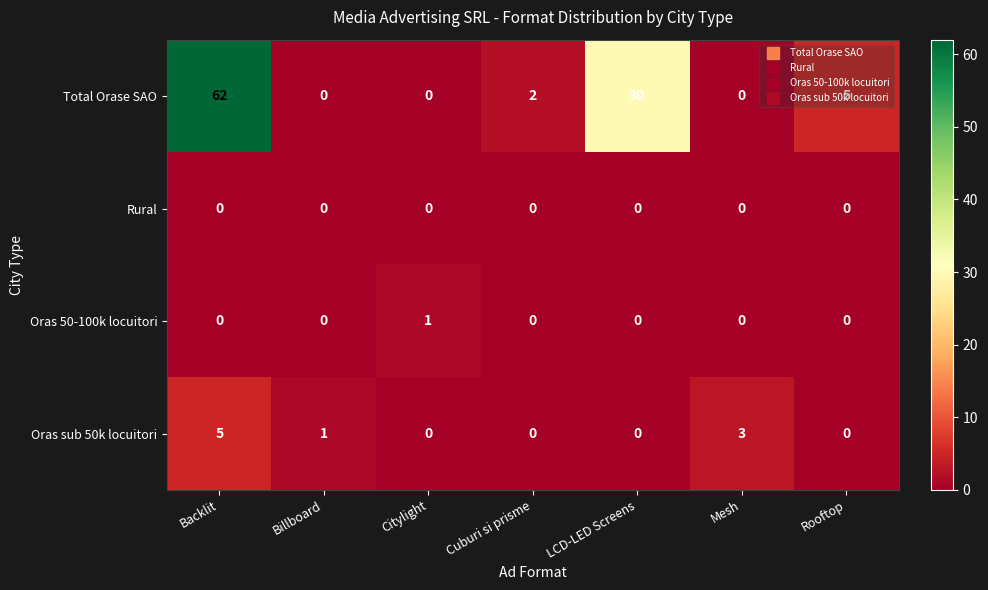

Count the Oras sub 50k locuitori values in the range 0 to 3.

6